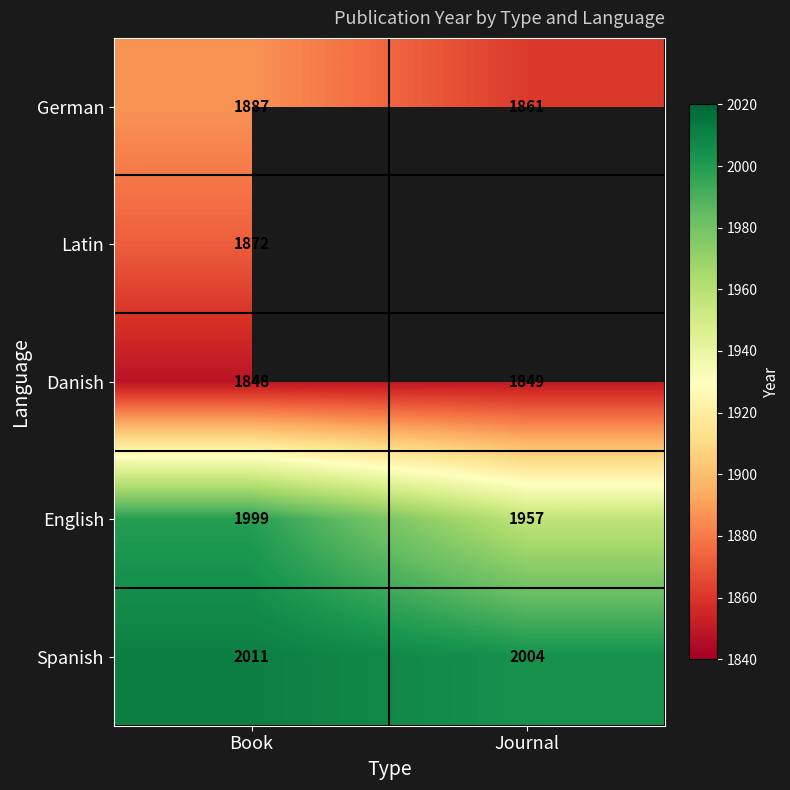

The German series shows 2547.3 at Journal. True or false?

False